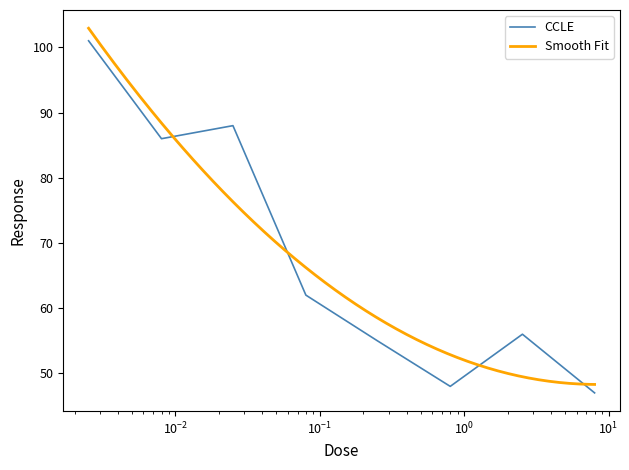

True or false: the data shows 19.5 at 0.25.

False